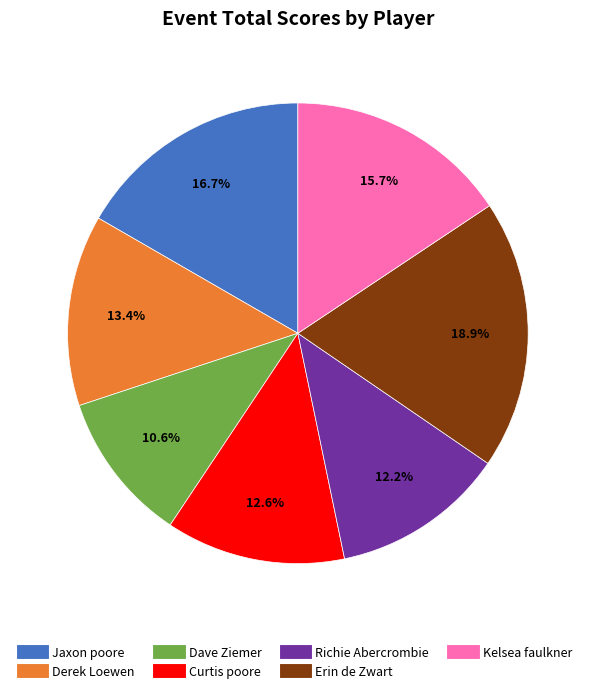

What portion of the pie excludes Richie Abercrombie?

87.8%